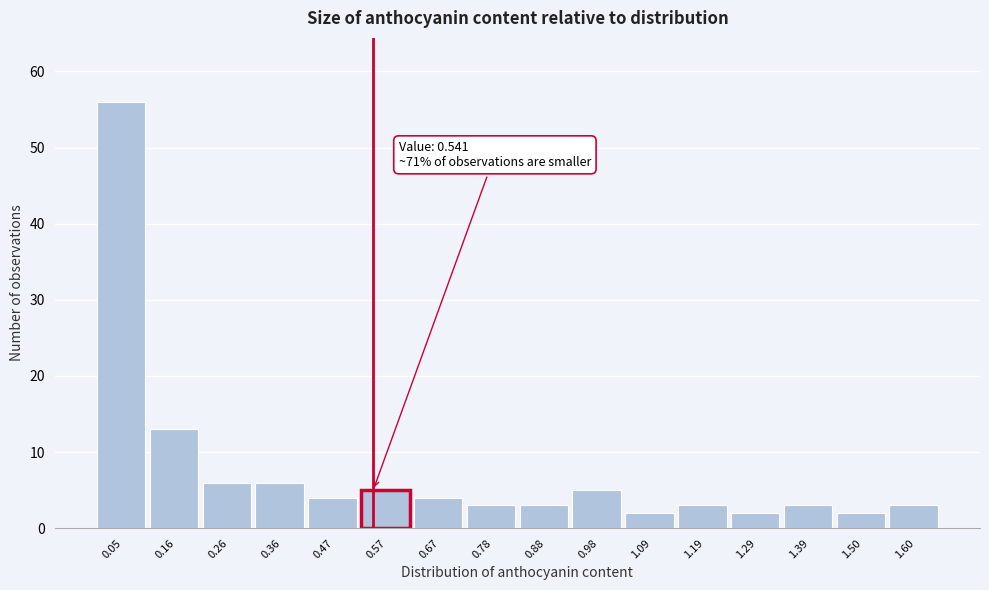

Which range on the x-axis has the tallest bar?

0.00 to 0.10